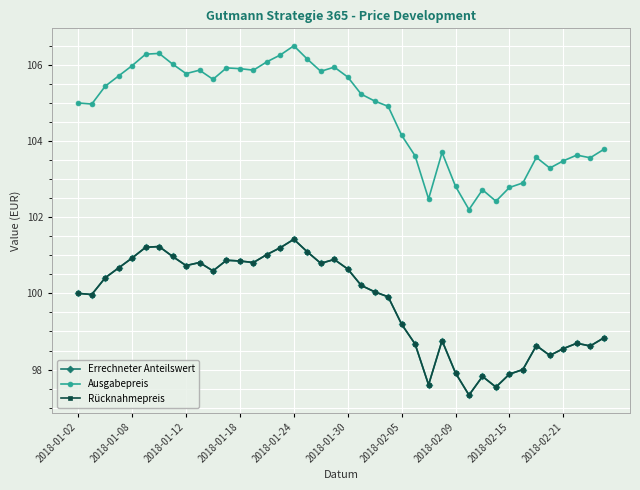

Reading left to right, what are all the values shown in this chart?

Errechneter Anteilswert: 100.0	100.0	100.4	100.7	100.9	101.2	101.2	101.0	100.7	100.8	100.6	100.9	100.8	100.8	101.0	101.2	101.4	101.1	100.8	100.9	100.6	100.2	100.0	99.9	99.2	98.7	97.6	98.8	97.9	97.3	97.8	97.5	97.9	98.0	98.6	98.4	98.5	98.7	98.6	98.8
Ausgabepreis: 105.0	105.0	105.4	105.7	106.0	106.3	106.3	106.0	105.8	105.9	105.6	105.9	105.9	105.9	106.1	106.3	106.5	106.2	105.8	105.9	105.7	105.2	105.0	104.9	104.2	103.6	102.5	103.7	102.8	102.2	102.7	102.4	102.8	102.9	103.6	103.3	103.5	103.6	103.6	103.8
Rücknahmepreis: 100.0	100.0	100.4	100.7	100.9	101.2	101.2	101.0	100.7	100.8	100.6	100.9	100.8	100.8	101.0	101.2	101.4	101.1	100.8	100.9	100.6	100.2	100.0	99.9	99.2	98.7	97.6	98.8	97.9	97.3	97.8	97.5	97.9	98.0	98.6	98.4	98.5	98.7	98.6	98.8